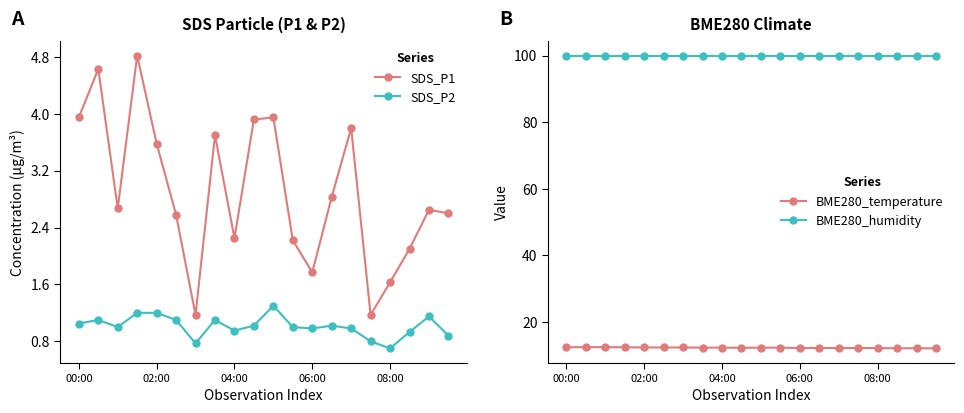

Rank the series at 14 from highest to lowest value.

BME280_humidity, BME280_temperature, SDS_P1, SDS_P2